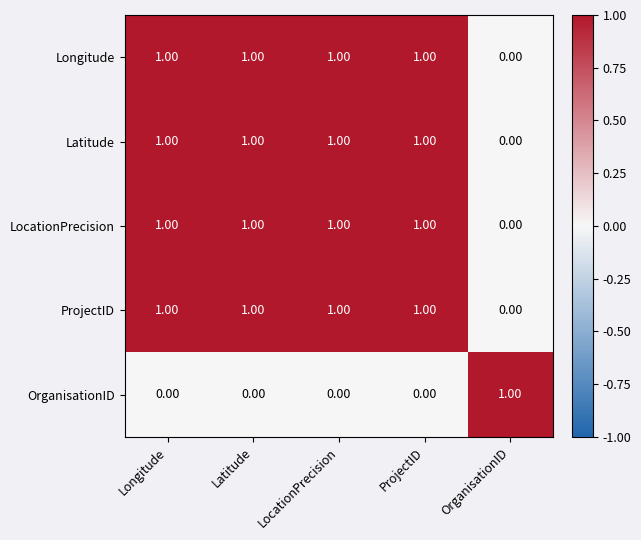

At which label does OrganisationID reach its peak?

OrganisationID